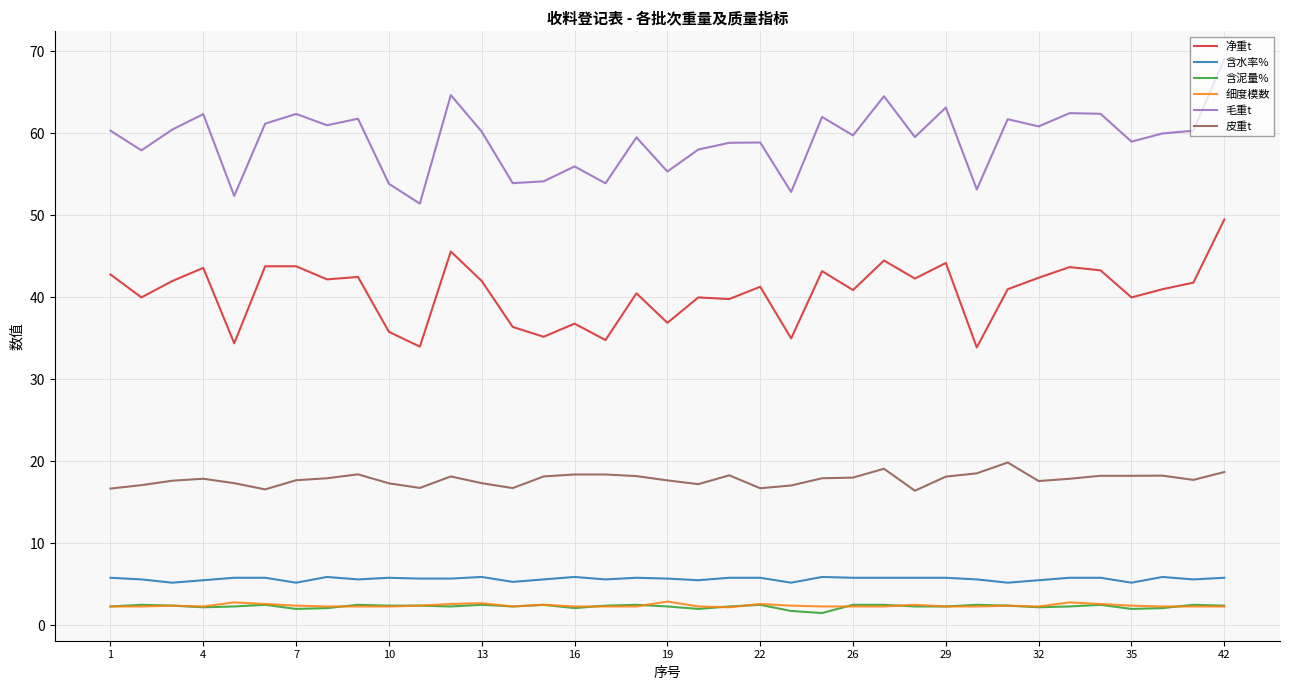

What is the minimum value shown in the chart?

1.5